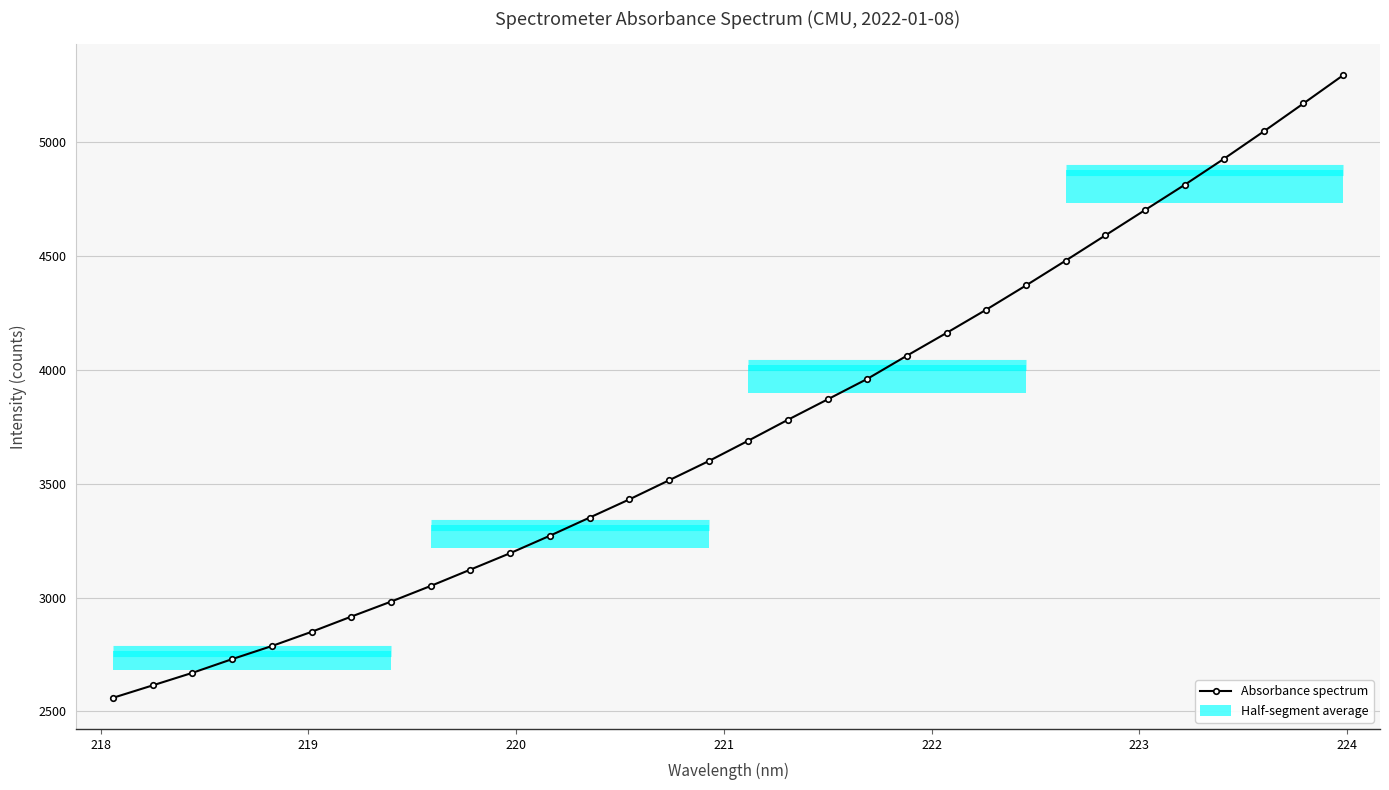

What is the value of the Absorbance spectrum point at the 26th from the left?

4590.7